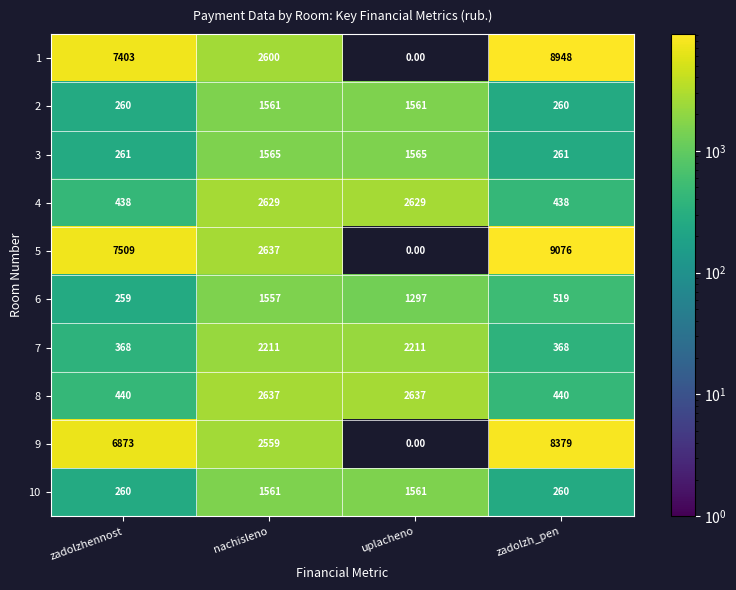

At which label does 6 reach its peak?

nachisleno